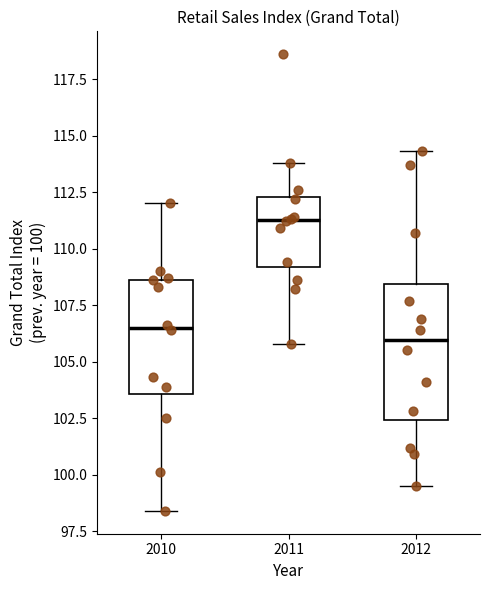

Reading left to right, transcribe this box plot: for each box, give where its median line is, the range the box spans, and where its two whiskers end, as read against the y-axis. The values are not printed on the chart, so give them approximately, as read against the axis.

2010: median 106.5, box 103.5 to 108.5, whiskers 98.5 to 112.0
2011: median 111.5, box 109.0 to 112.5, whiskers 106.0 to 114.0
2012: median 106.0, box 102.5 to 108.5, whiskers 99.5 to 114.5